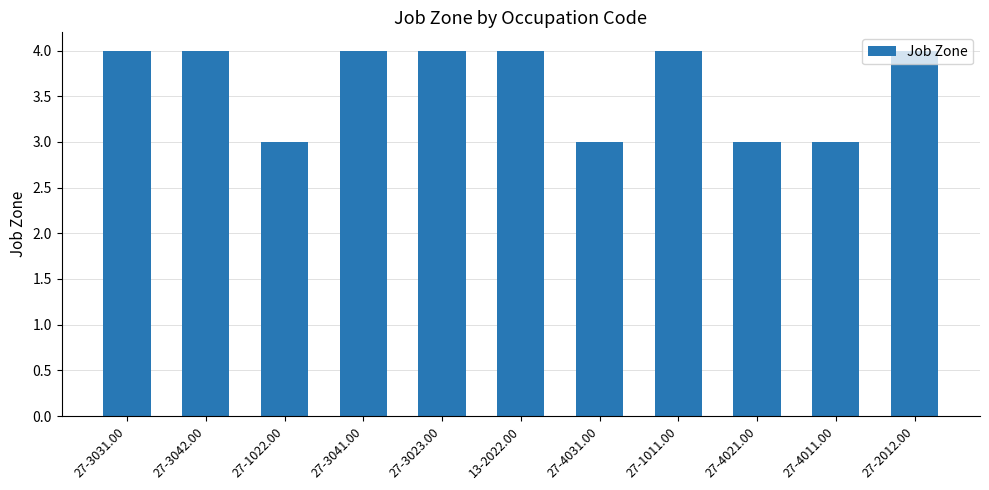

How many bars are there in total?

11